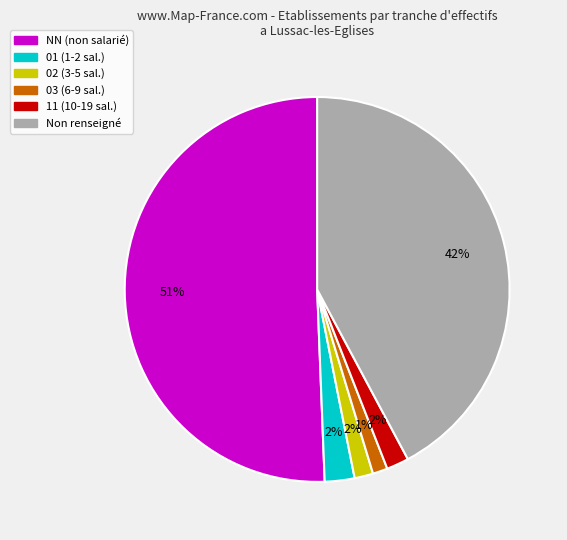

To the nearest percent, what is the average slice percentage?

17%